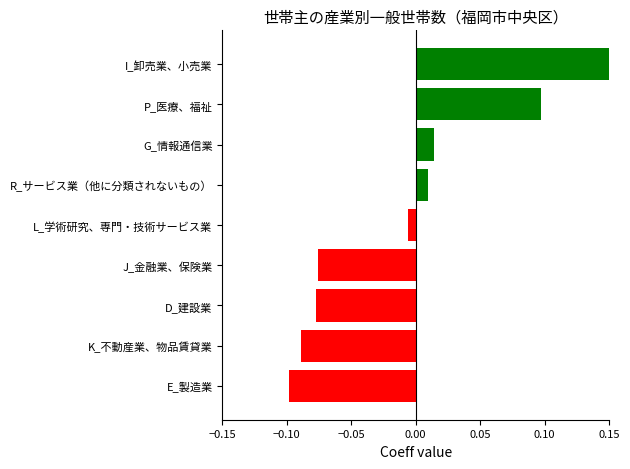

Read the value at K_不動産業、物品賃貸業.

-0.1